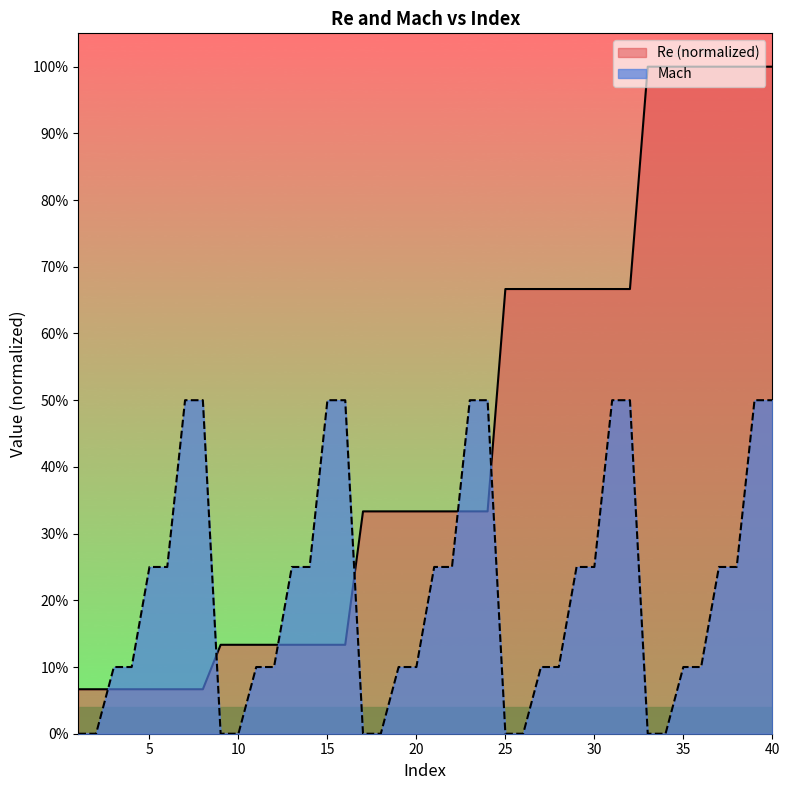

At 6, list the series in order from largest to smallest.

Mach, Re (normalized)